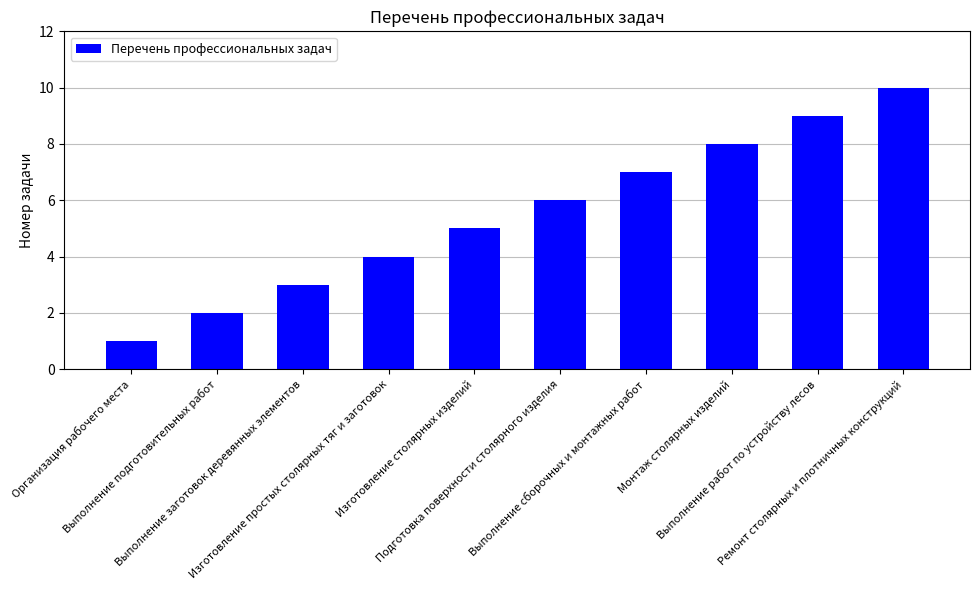

List the labels in order of value, smallest first.

Организация рабочего места, Выполнение подготовительных работ, Выполнение заготовок деревянных элементов, Изготовление простых столярных тяг и заготовок, Изготовление столярных изделий, Подготовка поверхности столярного изделия, Выполнение сборочных и монтажных работ, Монтаж столярных изделий, Выполнение работ по устройству лесов, Ремонт столярных и плотничных конструкций